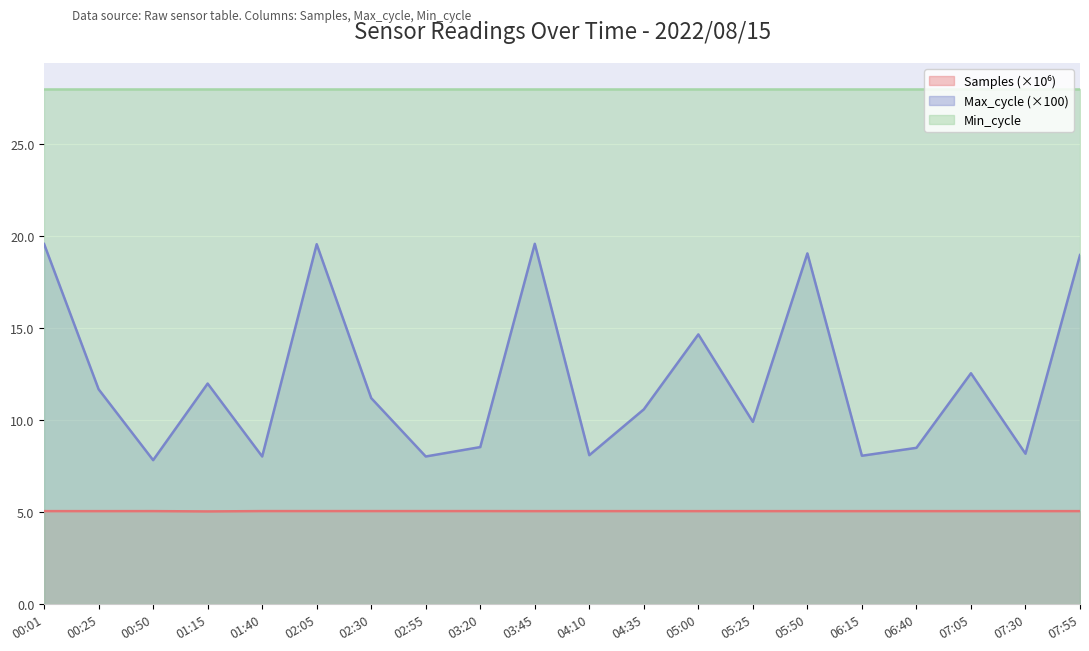

Which series has the largest total across all categories?

Min_cycle